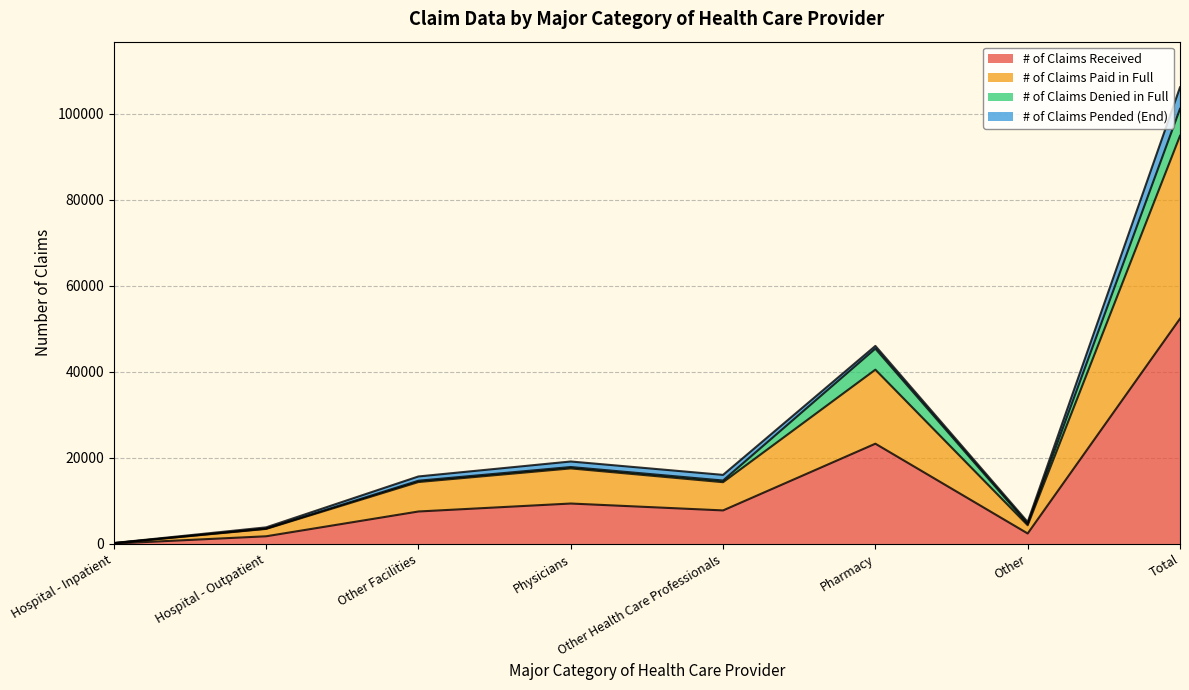

At which category is the sum across all series the highest?

Total